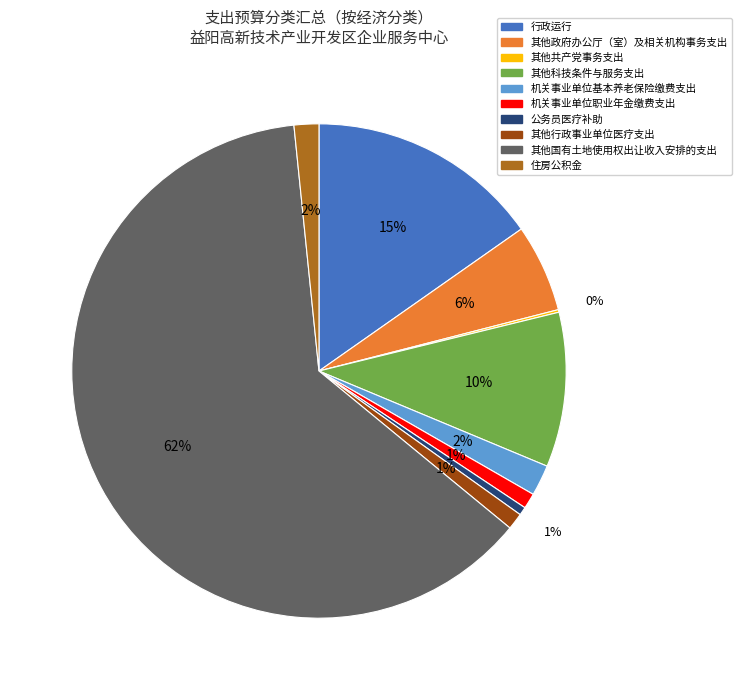

Combined, do 公务员医疗补助 and 其他科技条件与服务支出 account for over 50%?

No